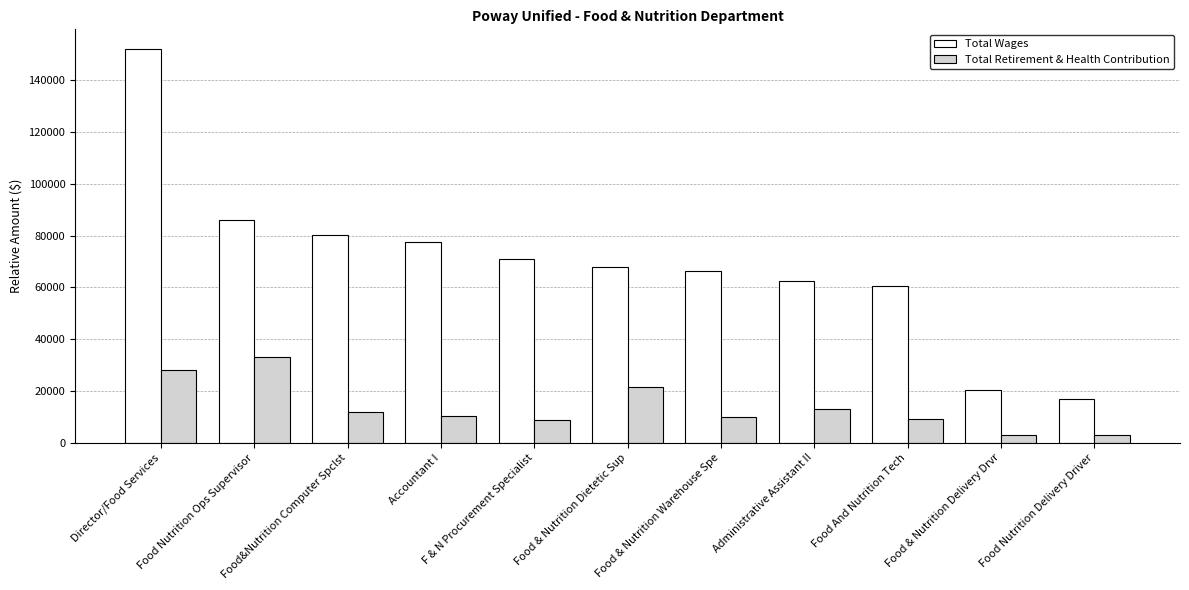

Which series has the largest total across all categories?

Total Wages